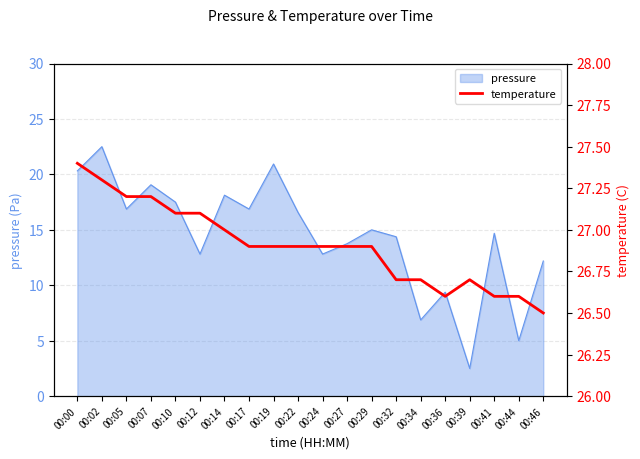

The value at 00:29 is 35.2. True or false?

False